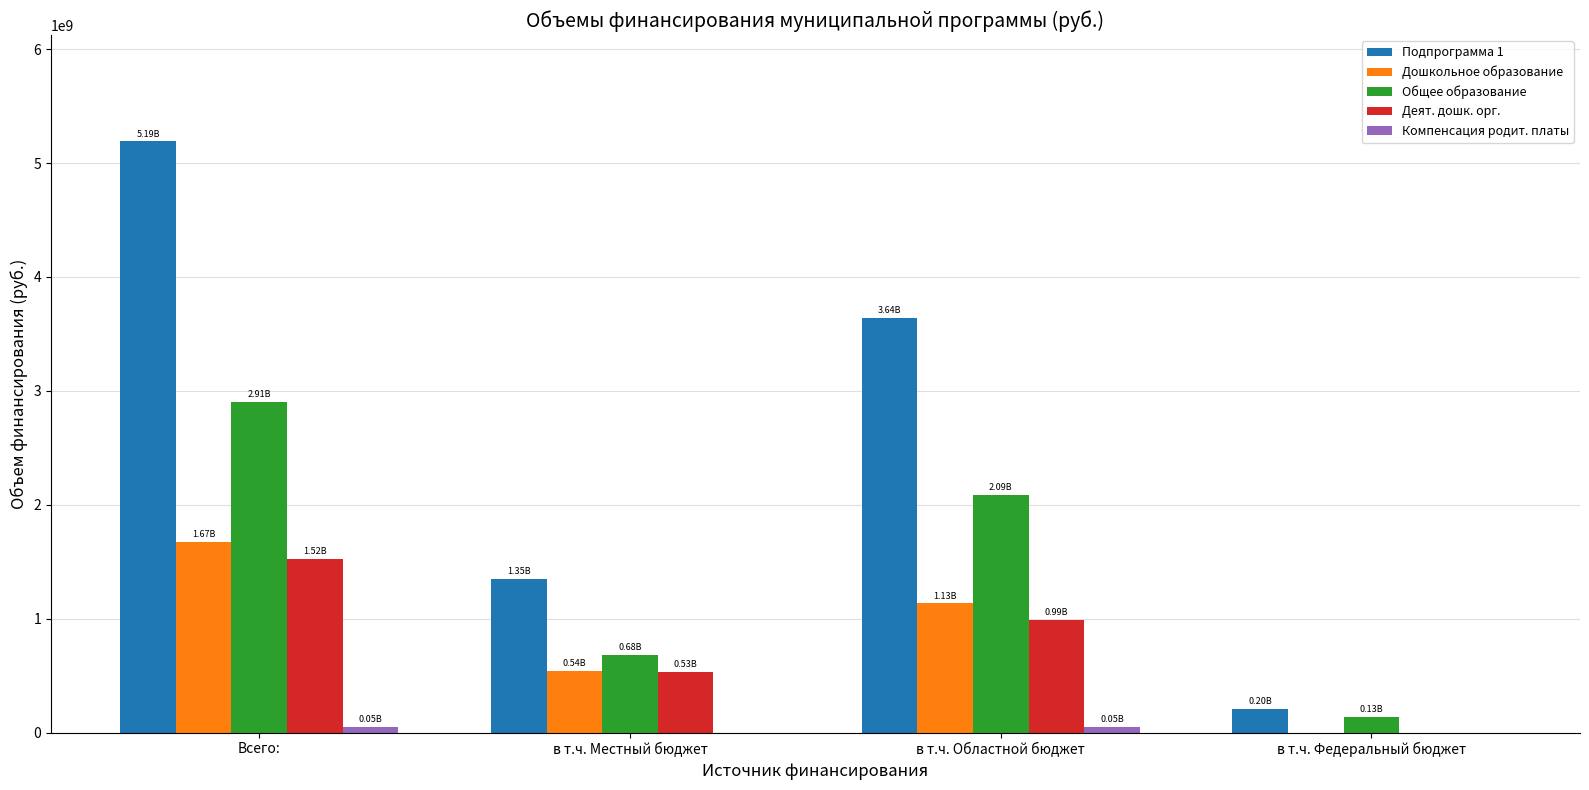

How many data points in Подпрограмма 1 are above 3638600074?

2